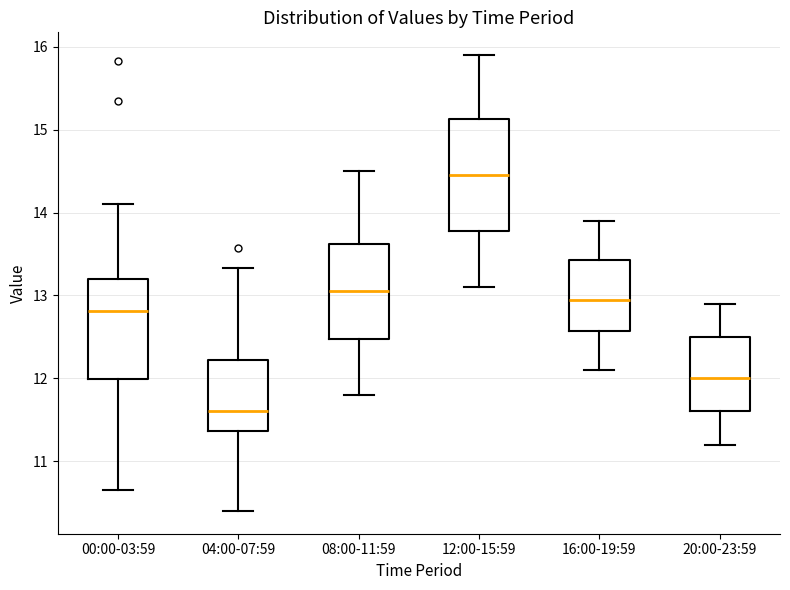

Reading left to right, transcribe this box plot: for each box, give where its median line is, the range the box spans, and where its two whiskers end, as read against the y-axis. The values are not printed on the chart, so give them approximately, as read against the axis.

00:00-03:59: median 12.8, box 12.0 to 13.2, whiskers 10.7 to 14.1
04:00-07:59: median 11.6, box 11.4 to 12.2, whiskers 10.4 to 13.3
08:00-11:59: median 13.1, box 12.5 to 13.6, whiskers 11.8 to 14.5
12:00-15:59: median 14.5, box 13.8 to 15.1, whiskers 13.1 to 15.9
16:00-19:59: median 13.0, box 12.6 to 13.4, whiskers 12.1 to 13.9
20:00-23:59: median 12.0, box 11.6 to 12.5, whiskers 11.2 to 12.9